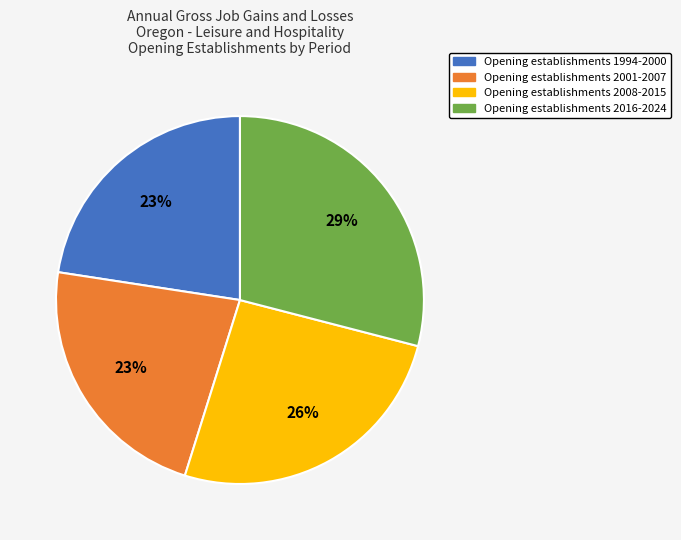

What is the largest slice in the pie chart?

Opening establishments 2016-2024